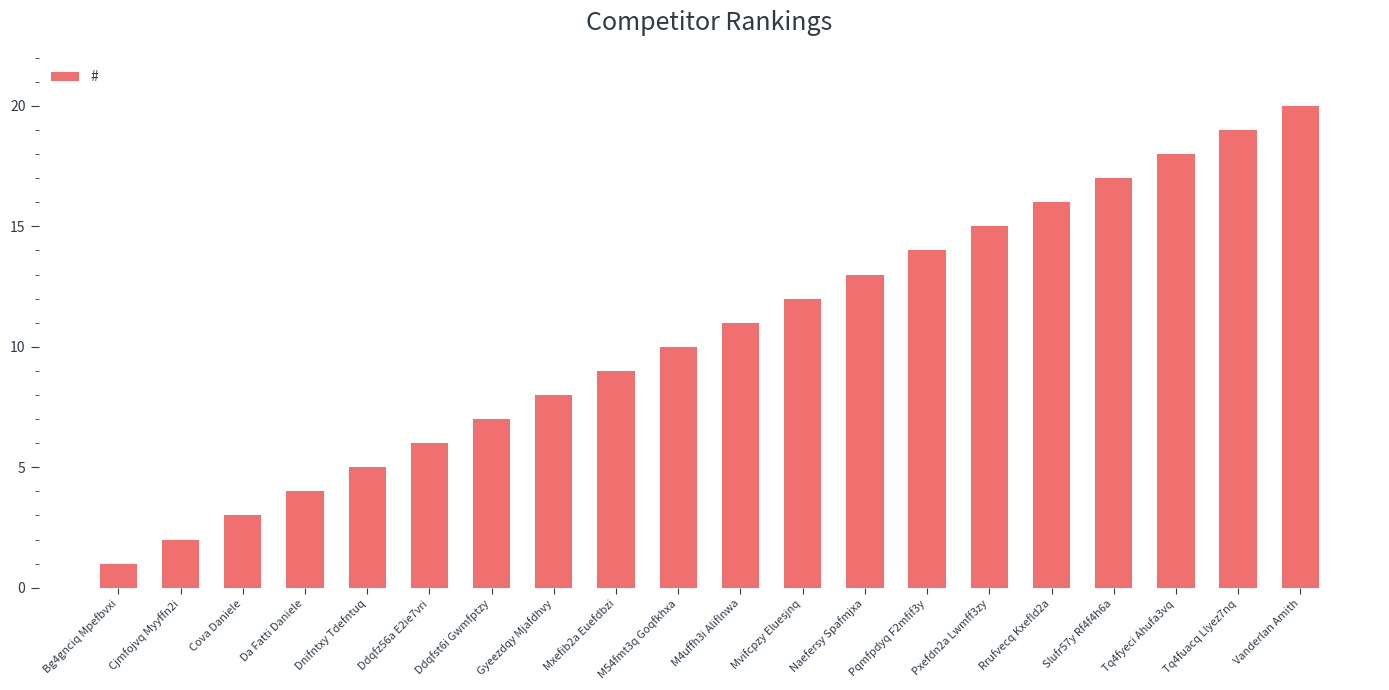

What is the minimum value shown in the chart?

1